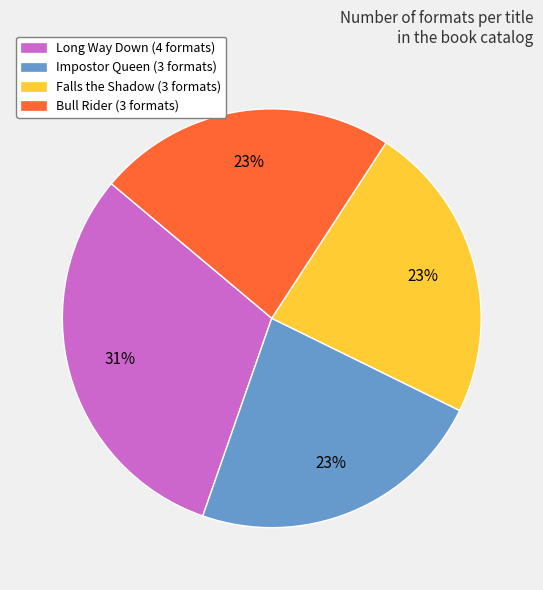

Which has a higher value, Long Way Down or Impostor Queen?

Long Way Down